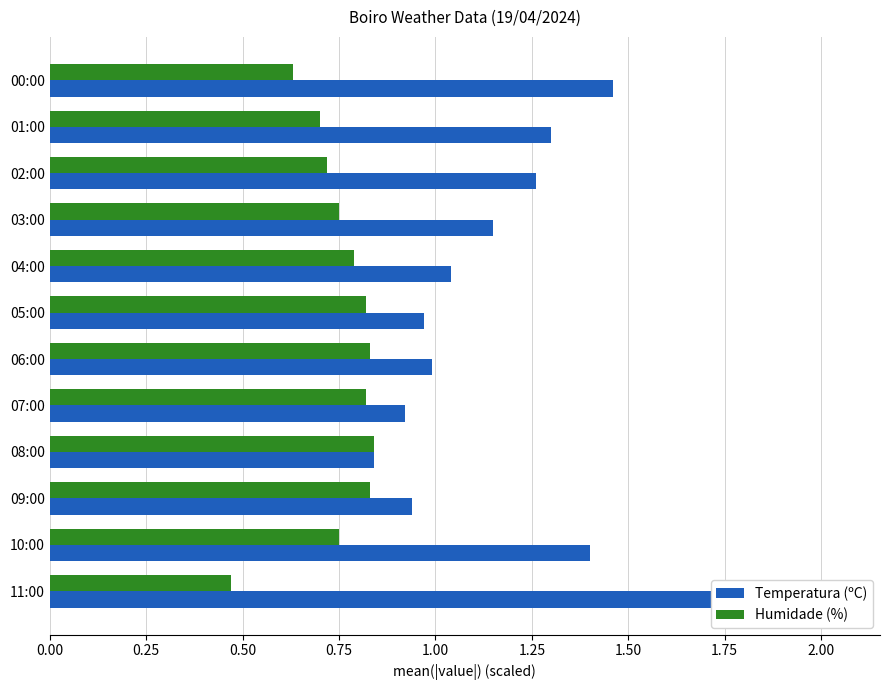

True or false: Temperatura (ºC) has a value of 0.6 at 02:00.

False